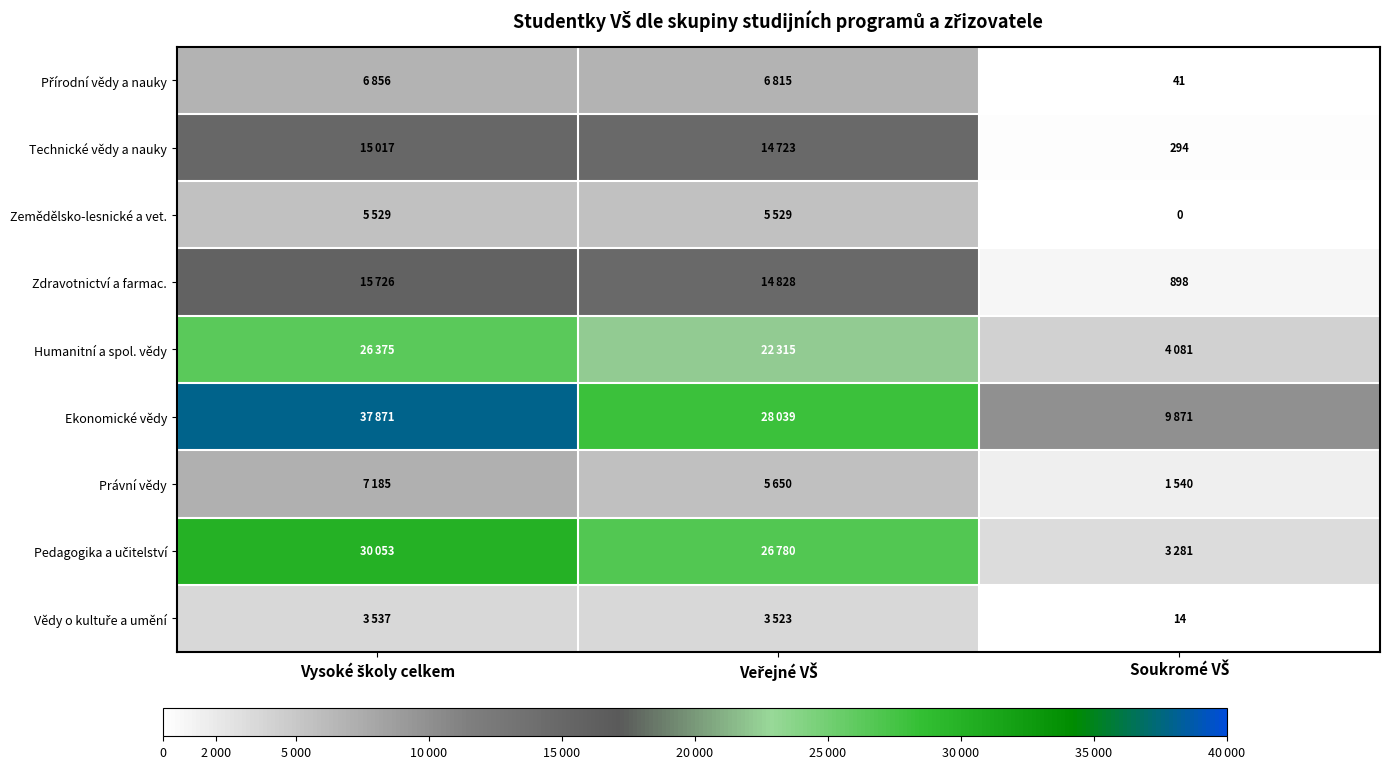

Where does the Zdravotnictví a farmac. series first go above 14828?

Vysoké školy celkem